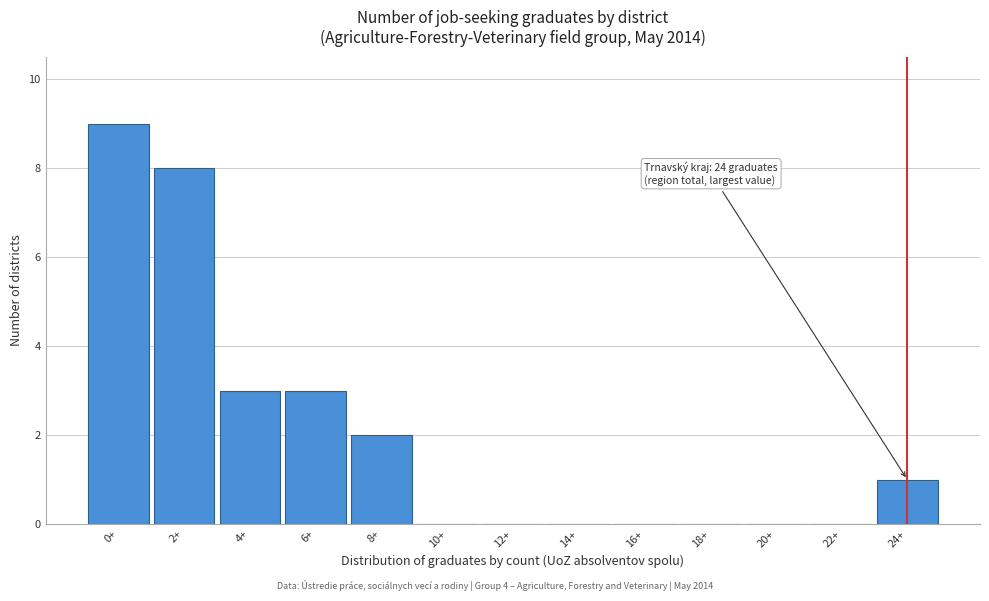

Reading right to left, extract all data points from this chart.

24+=1	22+=0	20+=0	18+=0	16+=0	14+=0	12+=0	10+=0	8+=2	6+=3	4+=3	2+=8	0+=9